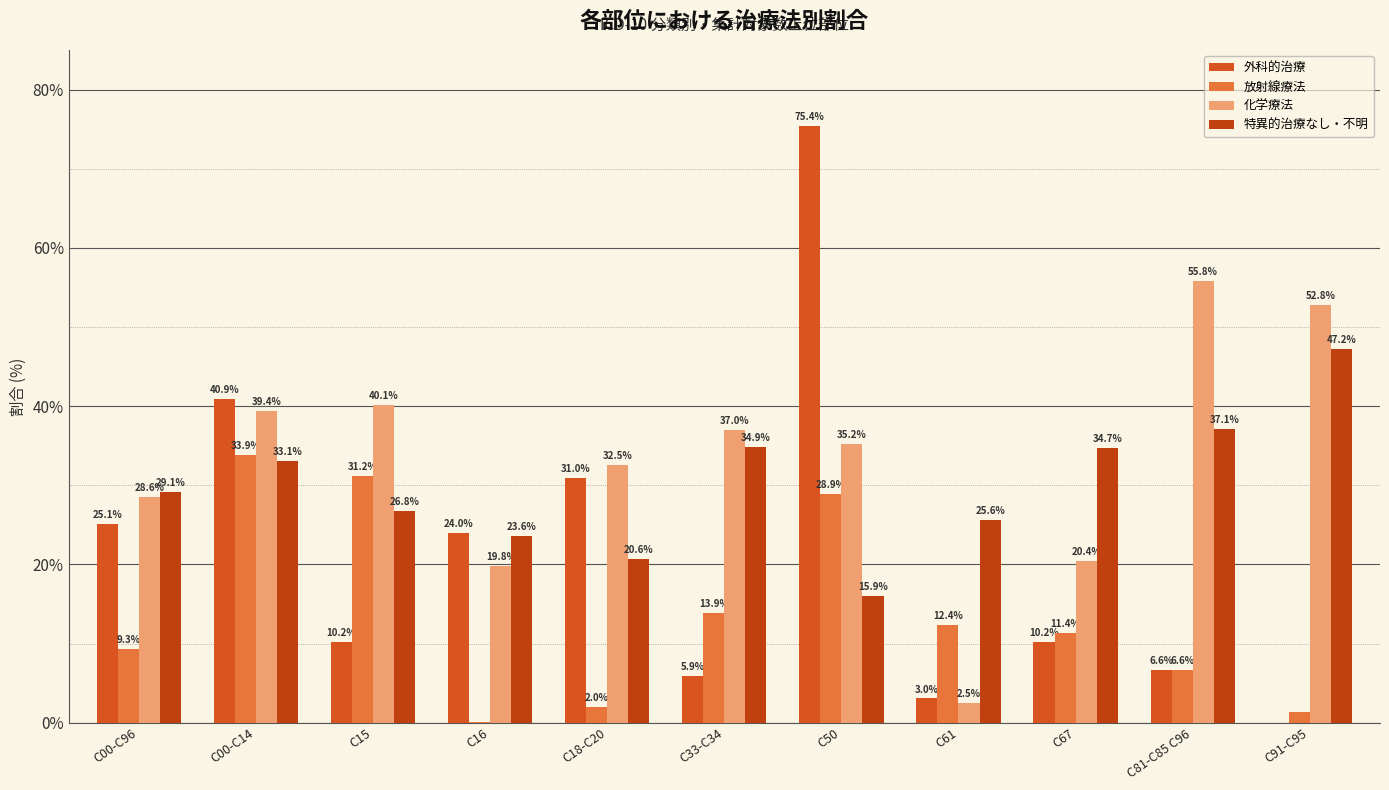

At which label does 外科的治療 first exceed 10?

C00-C96